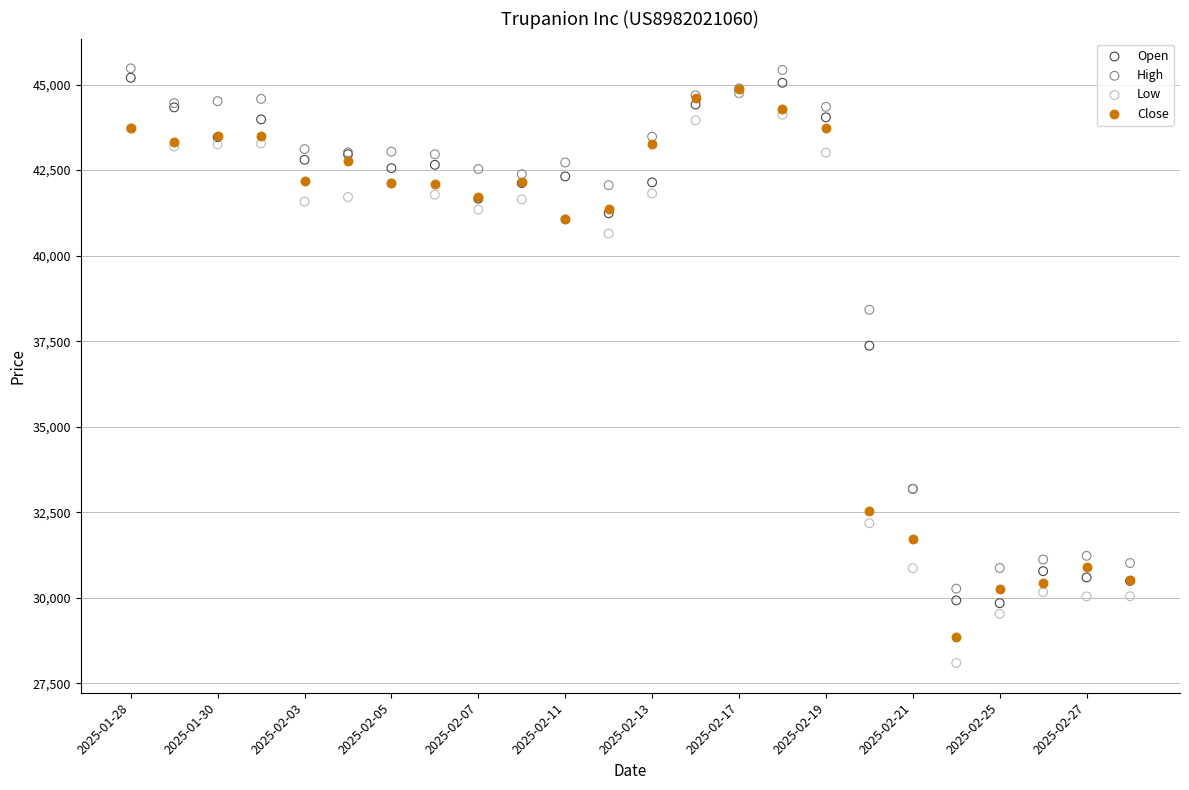

What are all the series names shown in the legend?

Open, High, Low, Close